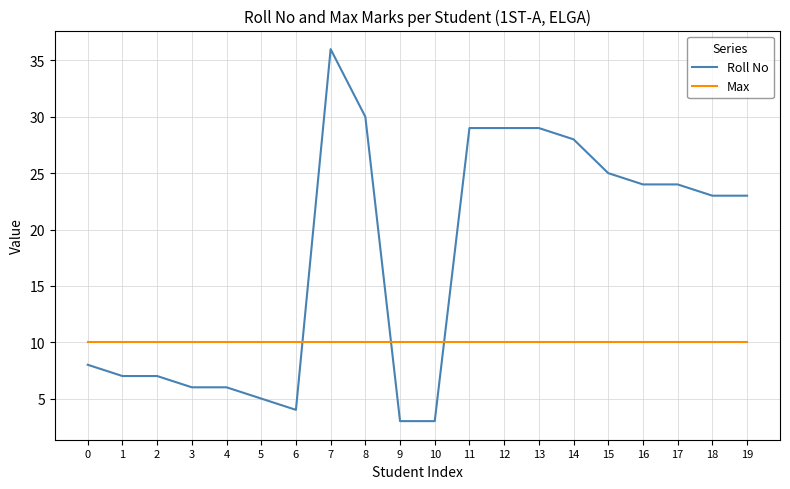

The Roll No series shows 2 at 5. True or false?

False